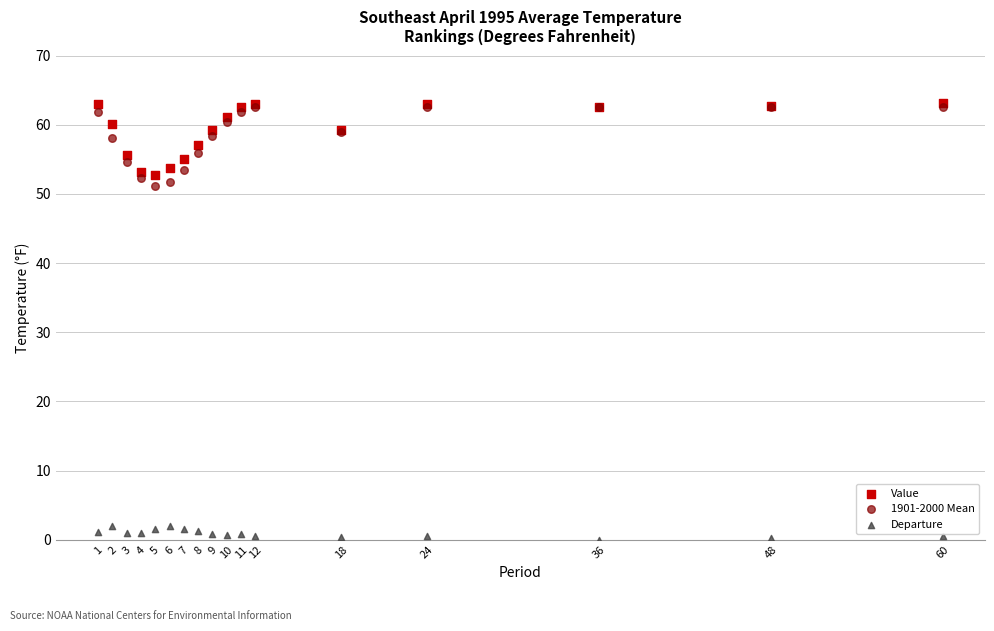

What are all the series names shown in the legend?

Value, 1901-2000 Mean, Departure